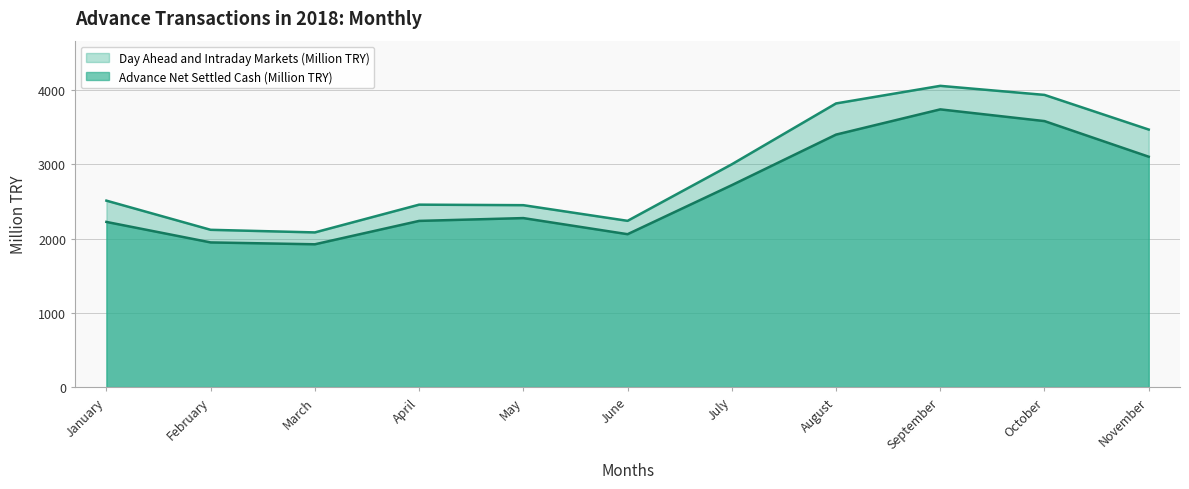

What is the sum of the Day Ahead and Intraday Markets (Million TRY) values at January and February?

4631.1